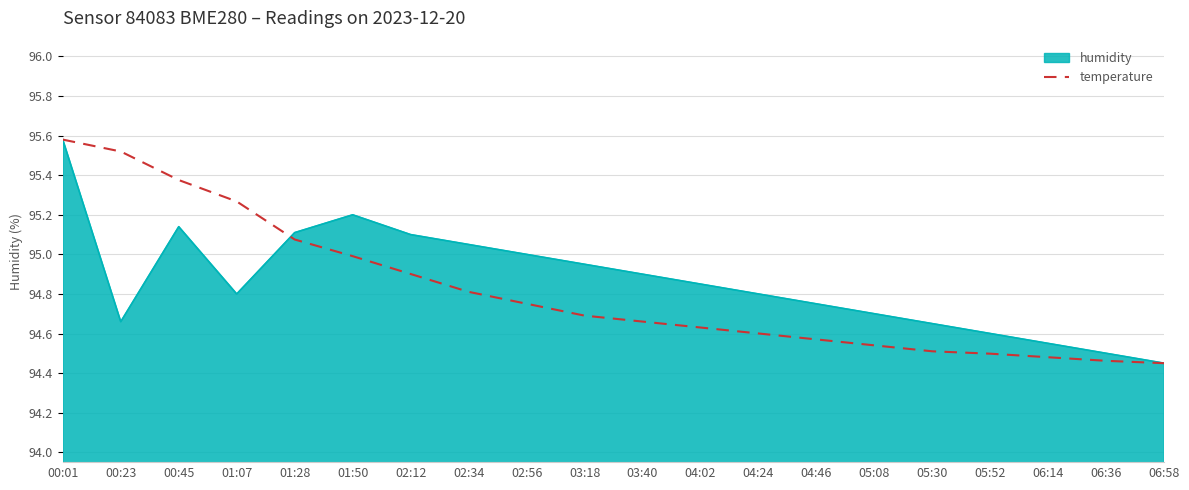

Between 03:40 and 05:08, which series saw the biggest shift?

humidity